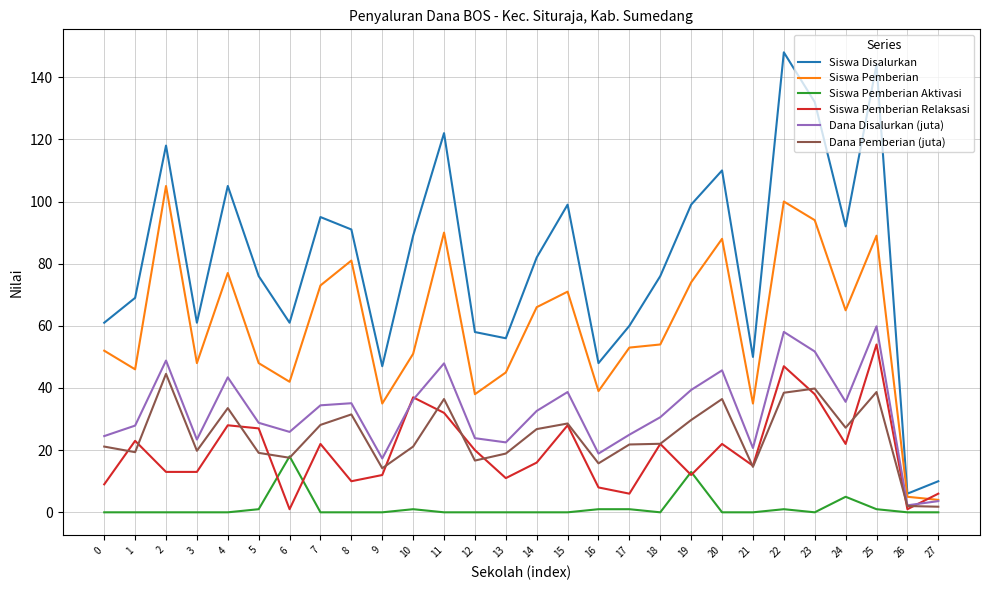

Is it true that Siswa Pemberian Aktivasi equals -7.5 at 15?

False